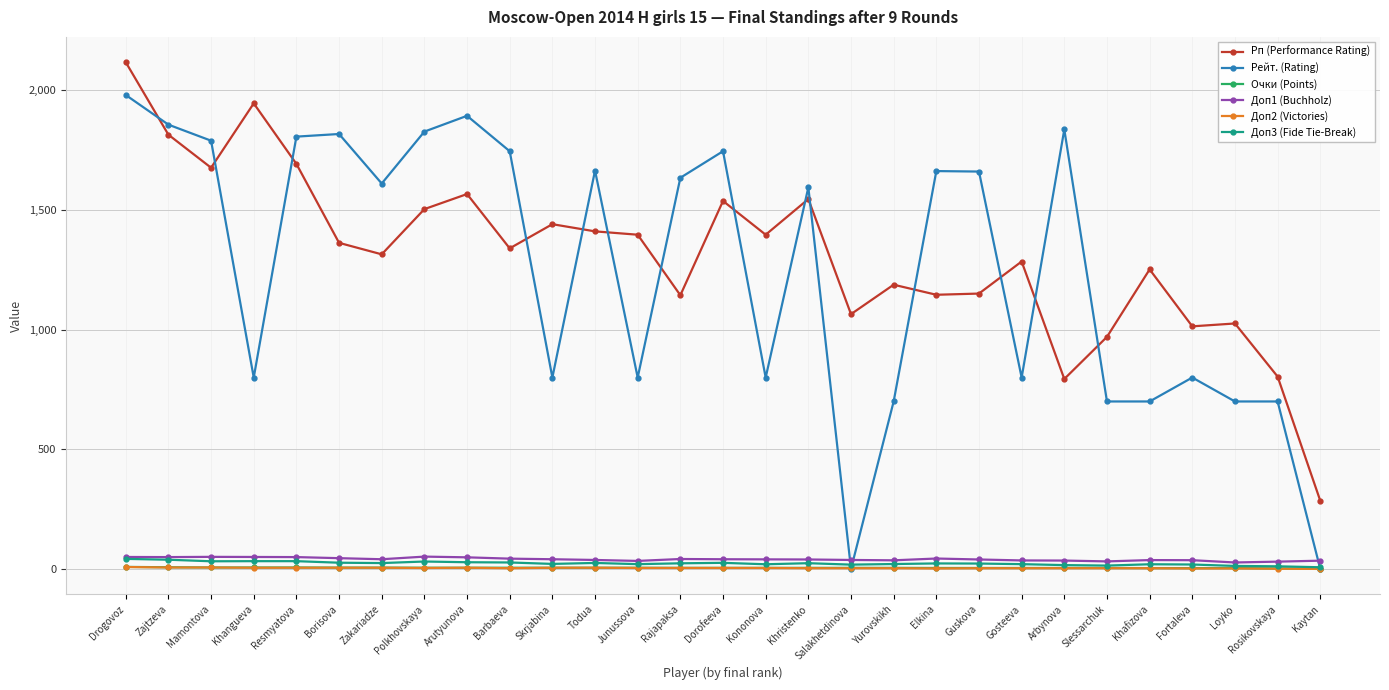

What are all the series names shown in the legend?

Рп (Performance Rating), Рейт. (Rating), Очки (Points), Доп1 (Buchholz), Доп2 (Victories), Доп3 (Fide Tie-Break)